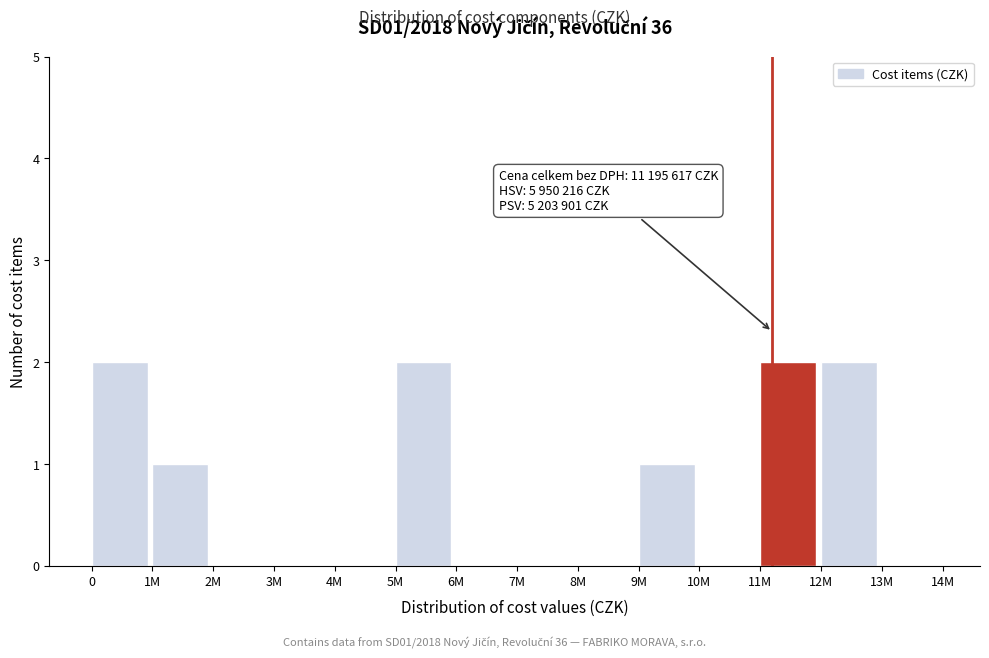

Reading left to right, transcribe all the data shown in this chart.

0=2	1M=1	2M=0	3M=0	4M=0	5M=2	6M=0	7M=0	8M=0	9M=1	10M=0	11M=2	12M=2	13M=0